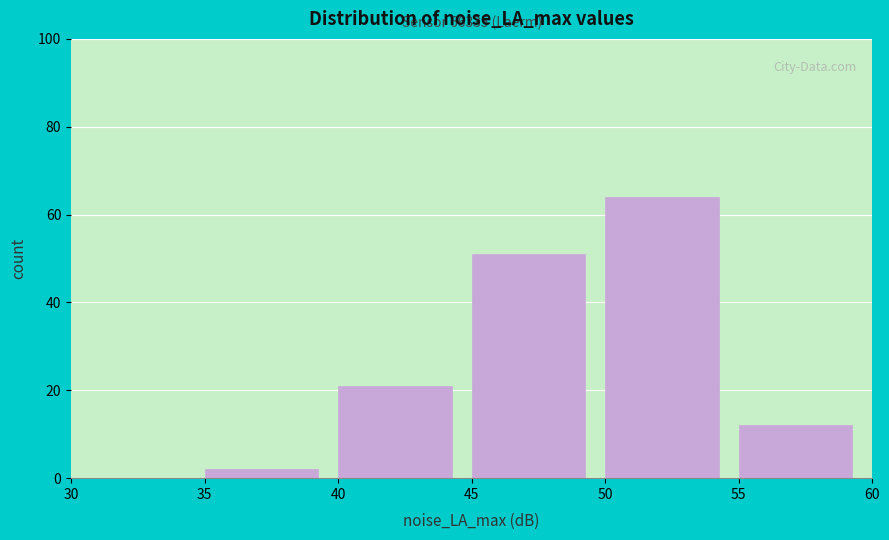

Over which range of the x-axis is the bar tallest?

50 to 55